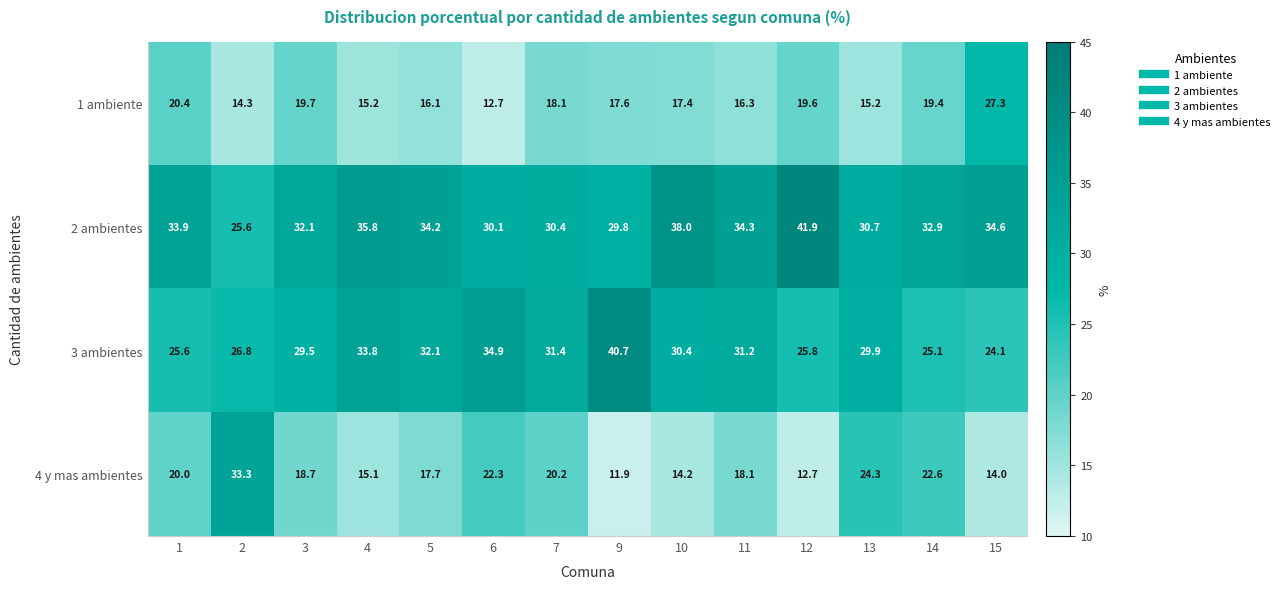

What is the greatest value displayed?

41.9